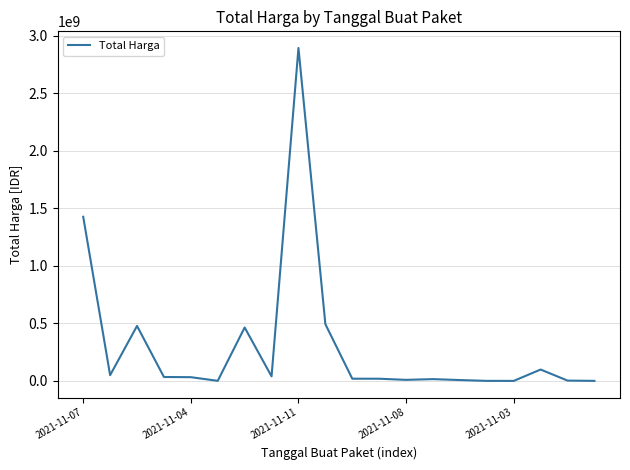

What is the maximum value shown in the chart?

2892122000